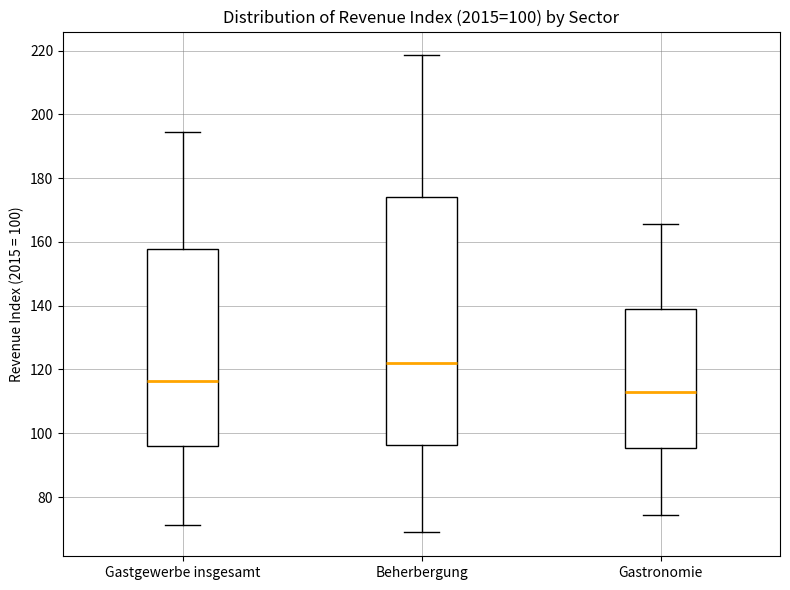

Which box is the tallest, from its lower edge to its upper edge?

Beherbergung